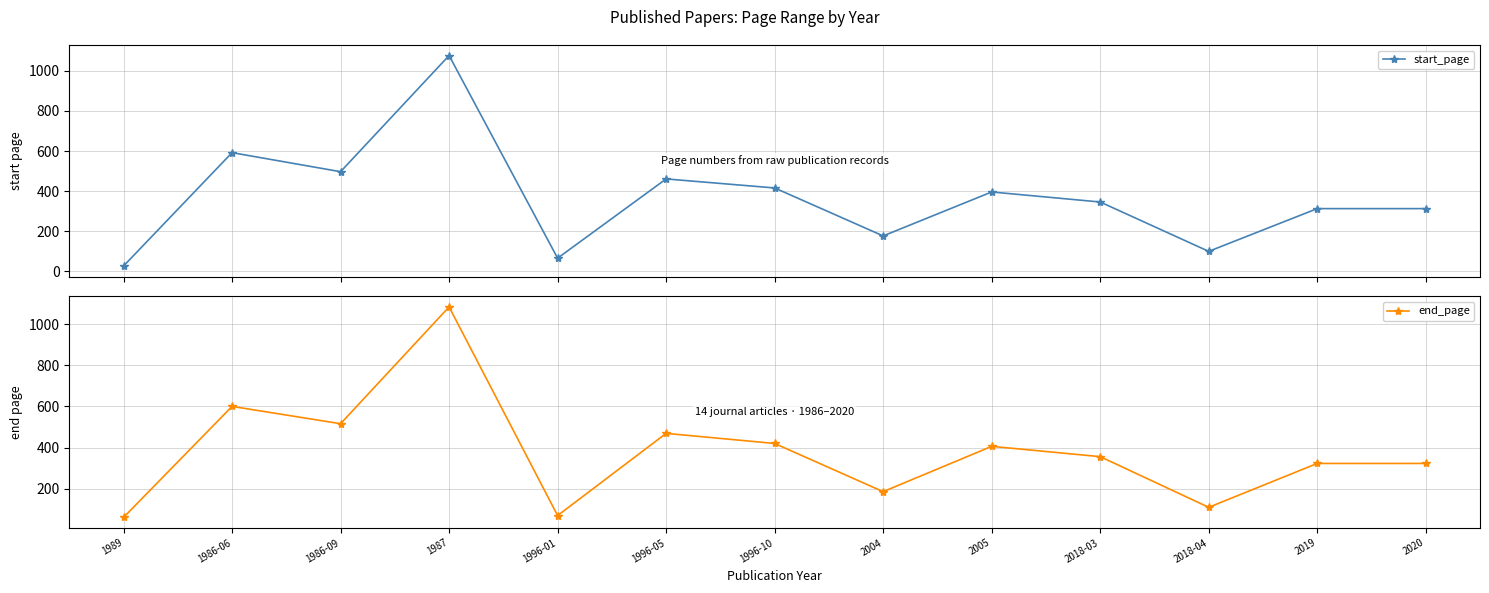

Reading left to right, list all the values displayed in this chart.

start_page: 27	592	497	1076	66	461	416	177	396	346	100	313	313
end_page: 61	600	516	1083	70	469	420	186	406	356	110	323	323